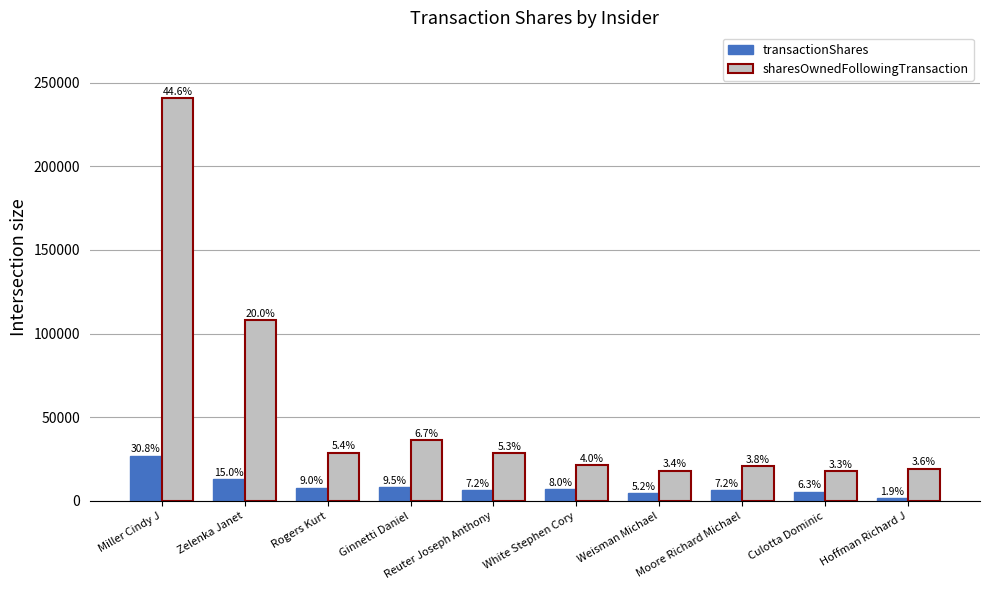

What is the difference between the highest and lowest values at Rogers Kurt?

21041